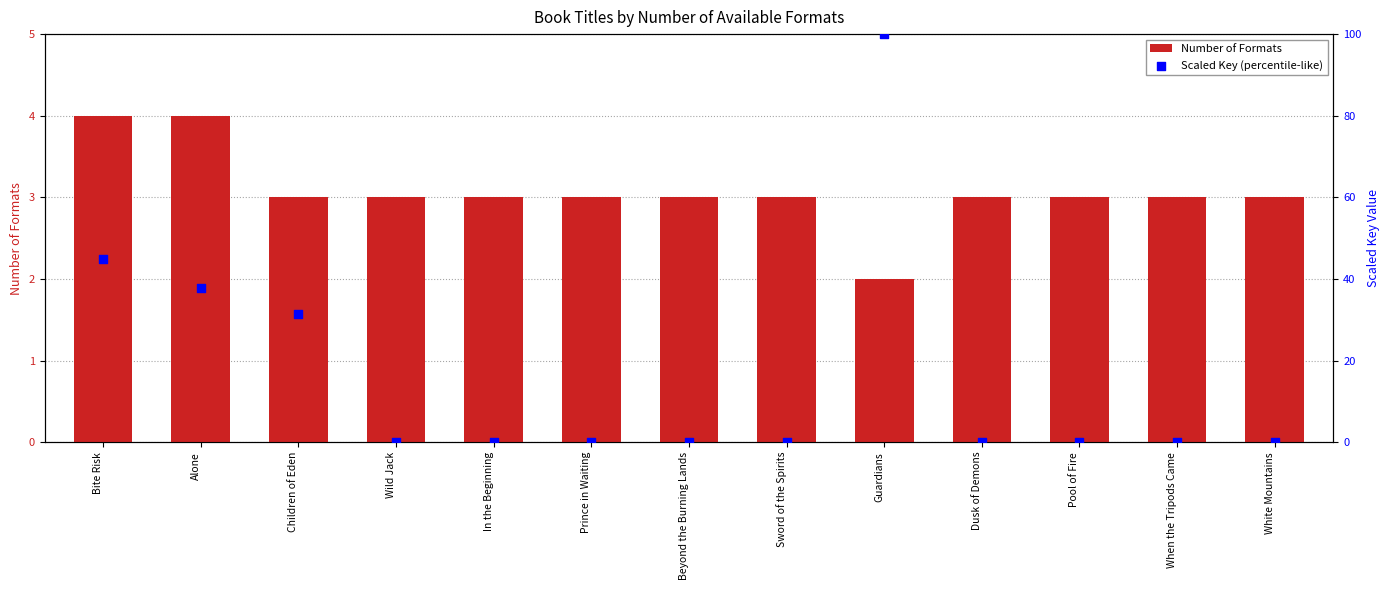

Which series has the largest total across all categories?

Scaled Key (percentile-like)